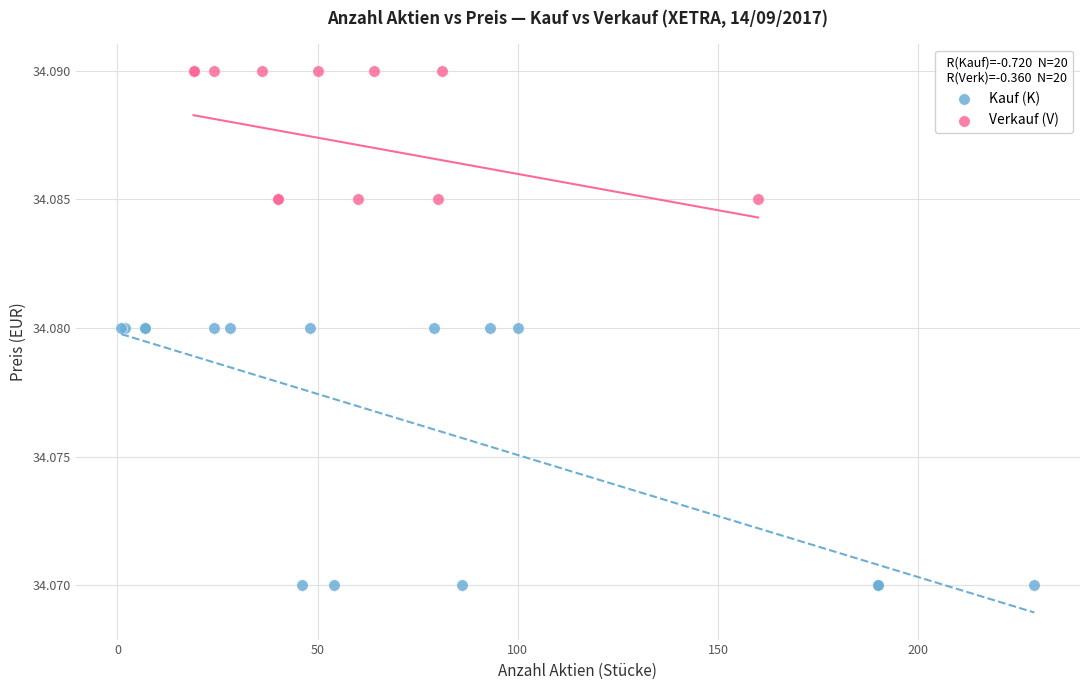

Which series reaches the minimum Y coordinate?

Kauf (K)